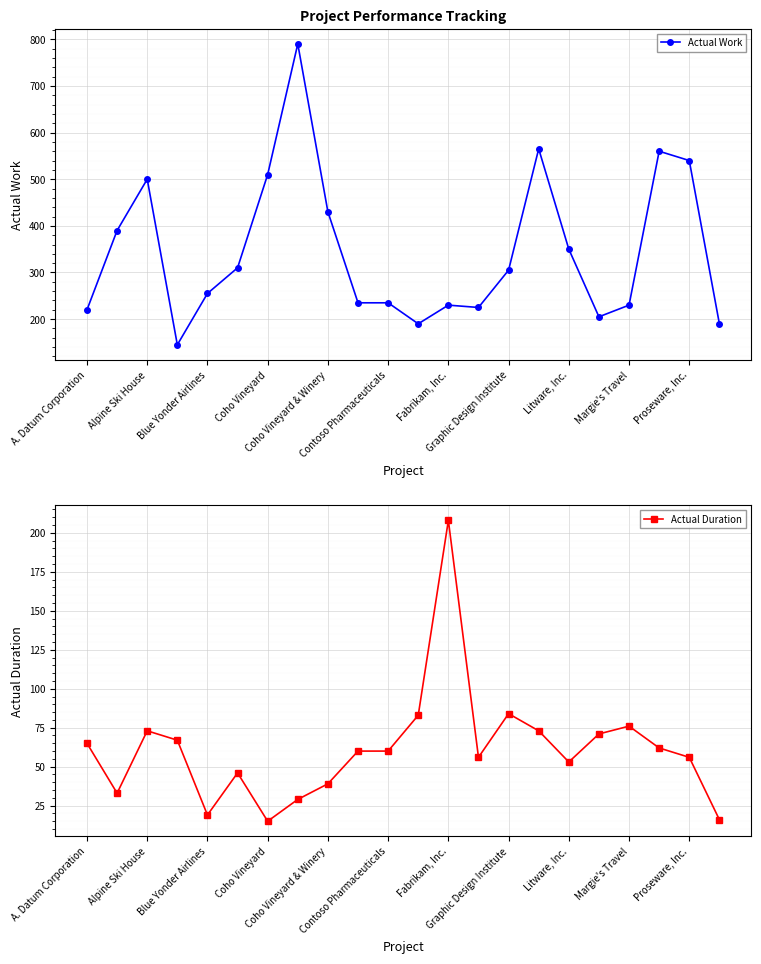

Reading left to right, transcribe all the data shown in this chart.

Actual Work: 220	390	500	145	255	310	510	790	430	235	235	190	230	225	305	565	350	205	230	560	540	190
Actual Duration: 65	33	73	67	19	46	15	29	39	60	60	83	208	56	84	73	53	71	76	62	56	16